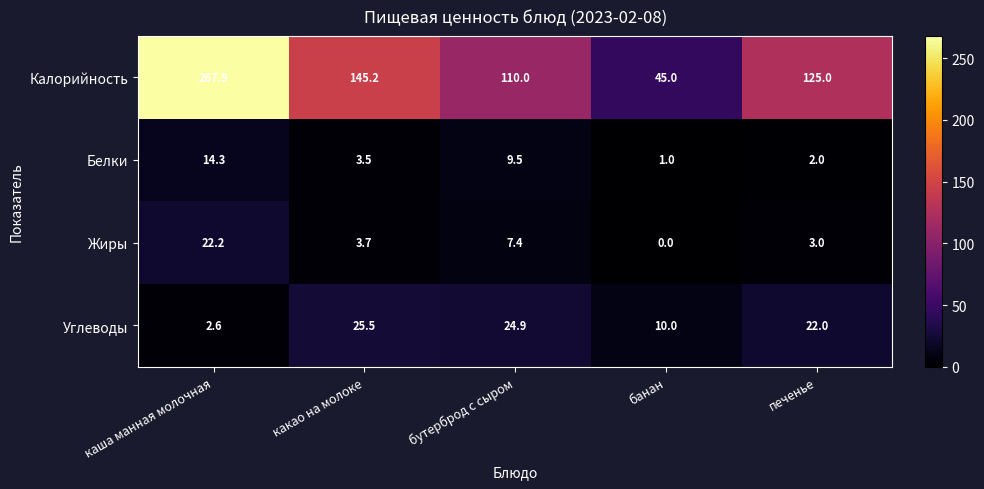

List the series in order of their peak value, highest first.

Калорийность, Углеводы, Жиры, Белки